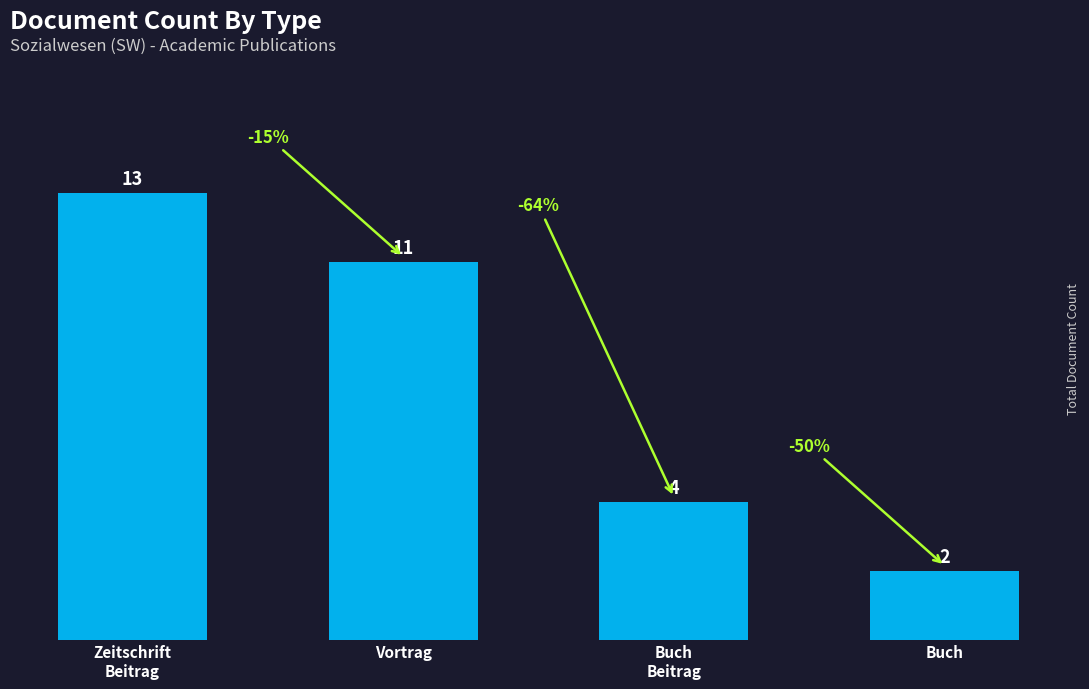

Is it true that the value at Zeitschrift
Beitrag is 13?

True